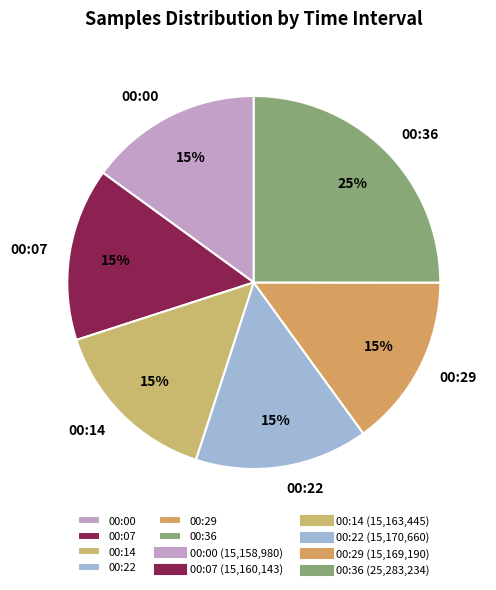

Do 00:36 and 00:14 together represent more than half of the pie?

No